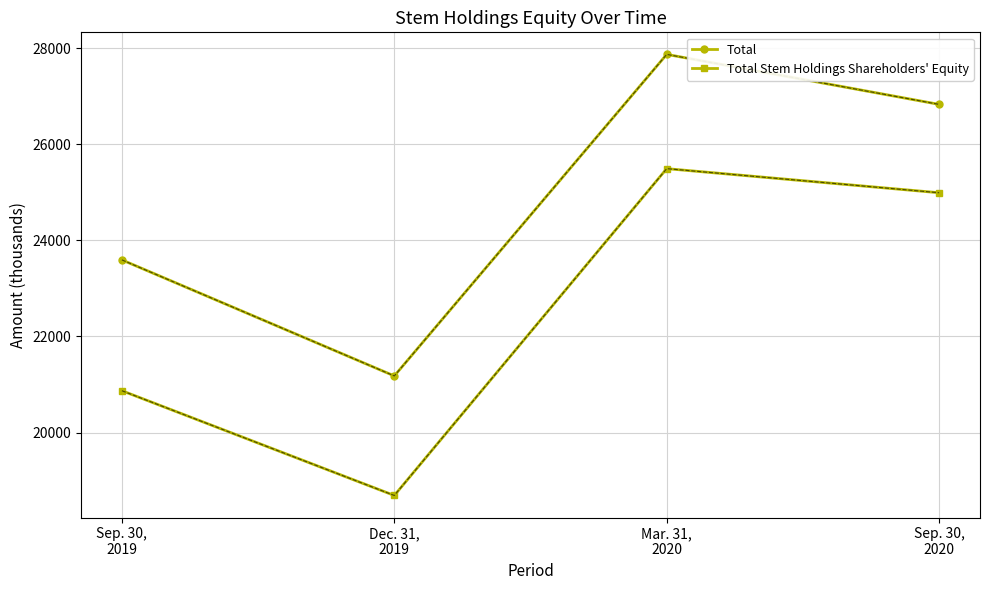

What is the maximum value for Total Stem Holdings Shareholders' Equity?

25494